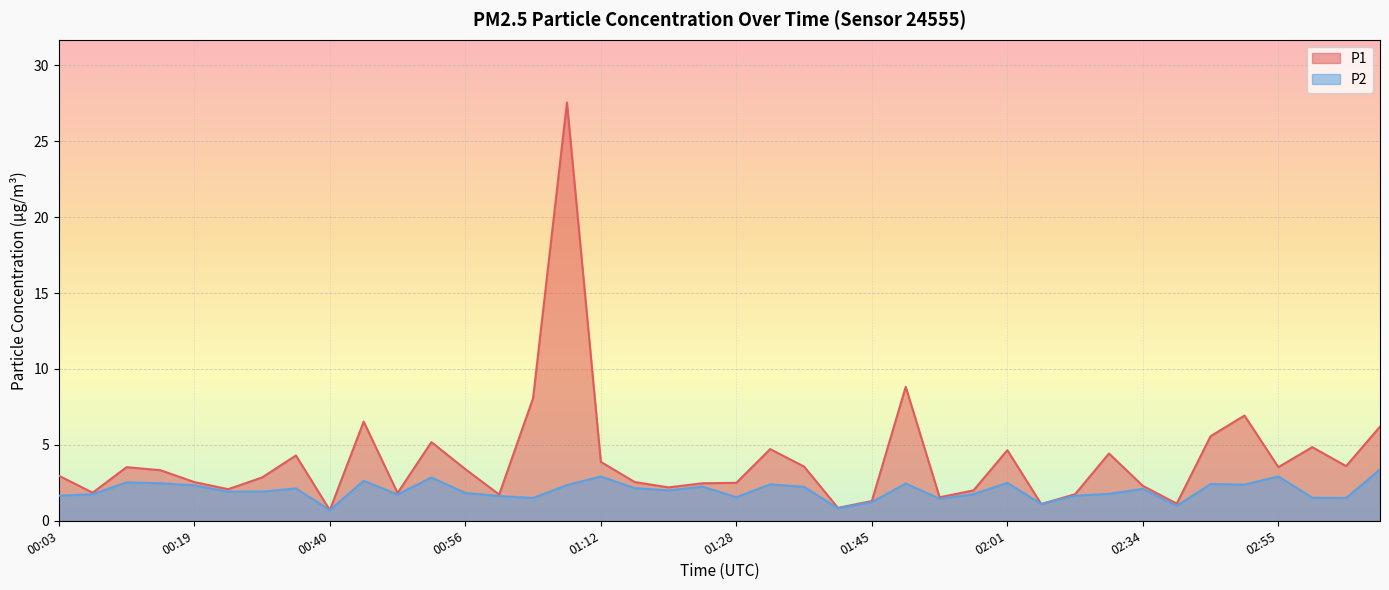

Which has a higher value, 02:43 or 01:20?

01:20